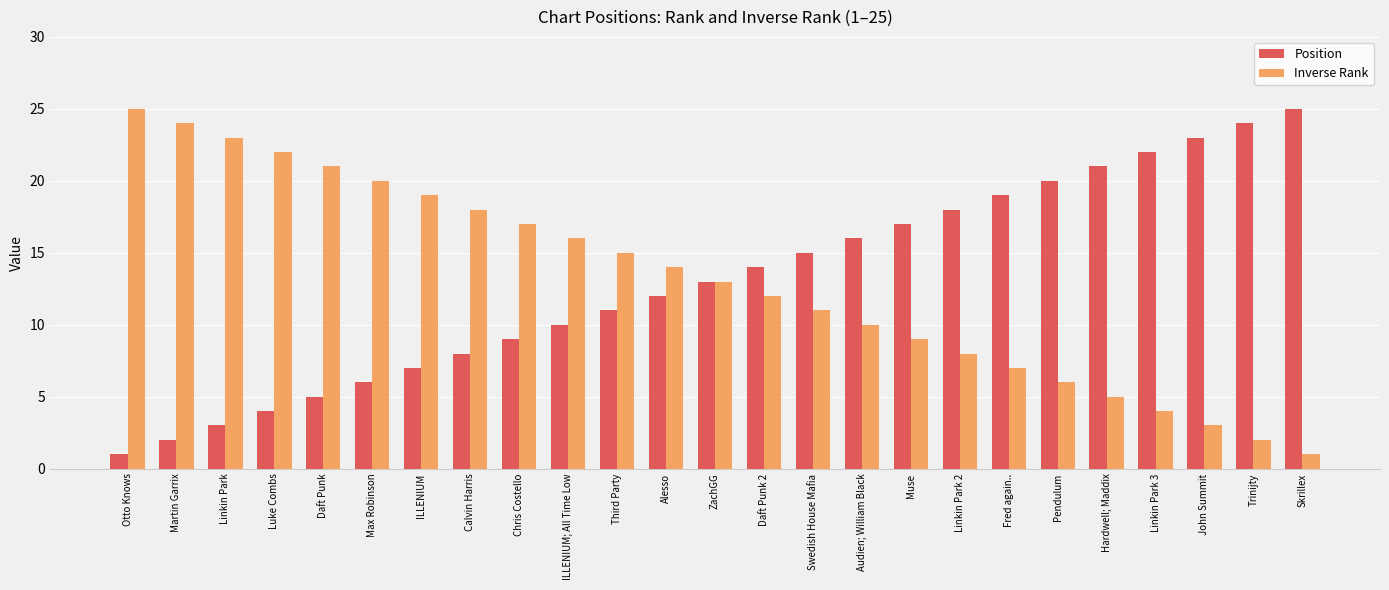

Reading left to right, extract all data points from this chart.

Position: 1	2	3	4	5	6	7	8	9	10	11	12	13	14	15	16	17	18	19	20	21	22	23	24	25
Inverse Rank: 25	24	23	22	21	20	19	18	17	16	15	14	13	12	11	10	9	8	7	6	5	4	3	2	1